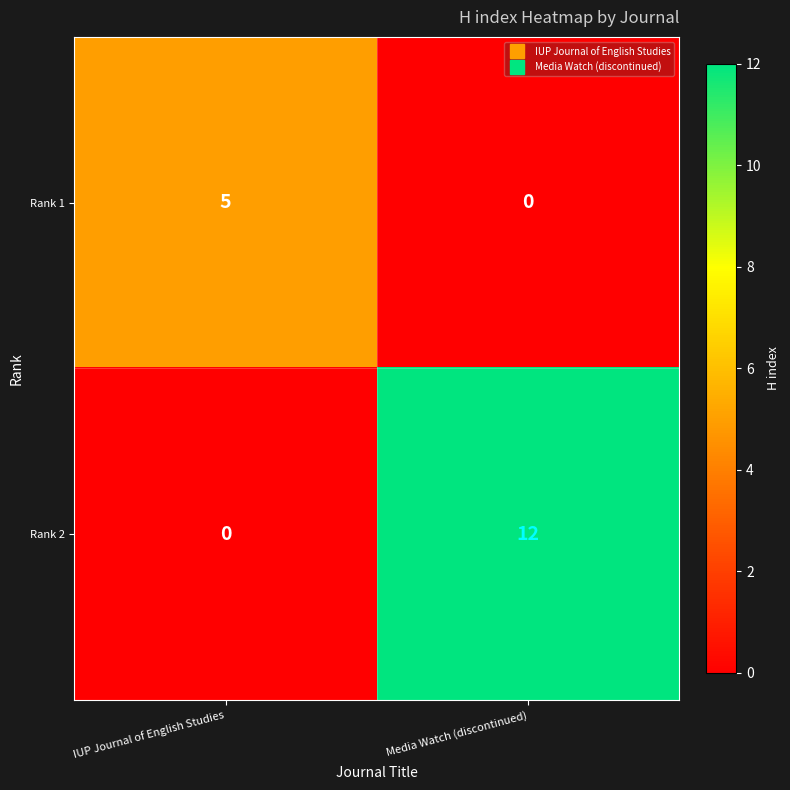

What is the difference between the highest and lowest values at IUP Journal of English Studies?

5